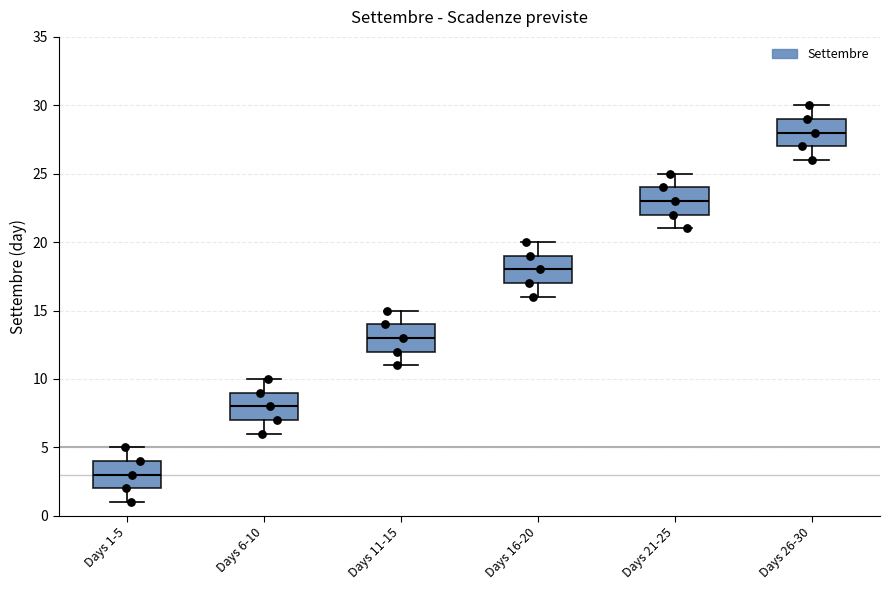

Reading left to right, read every box against the y-axis: the position of its median line, the range the box covers, and the ends of its whiskers. The values are not printed on the chart, so give them approximately, as read against the axis.

Days 1-5: median 3, box 2 to 4, whiskers 1 to 5
Days 6-10: median 8, box 7 to 9, whiskers 6 to 10
Days 11-15: median 13, box 12 to 14, whiskers 11 to 15
Days 16-20: median 18, box 17 to 19, whiskers 16 to 20
Days 21-25: median 23, box 22 to 24, whiskers 21 to 25
Days 26-30: median 28, box 27 to 29, whiskers 26 to 30